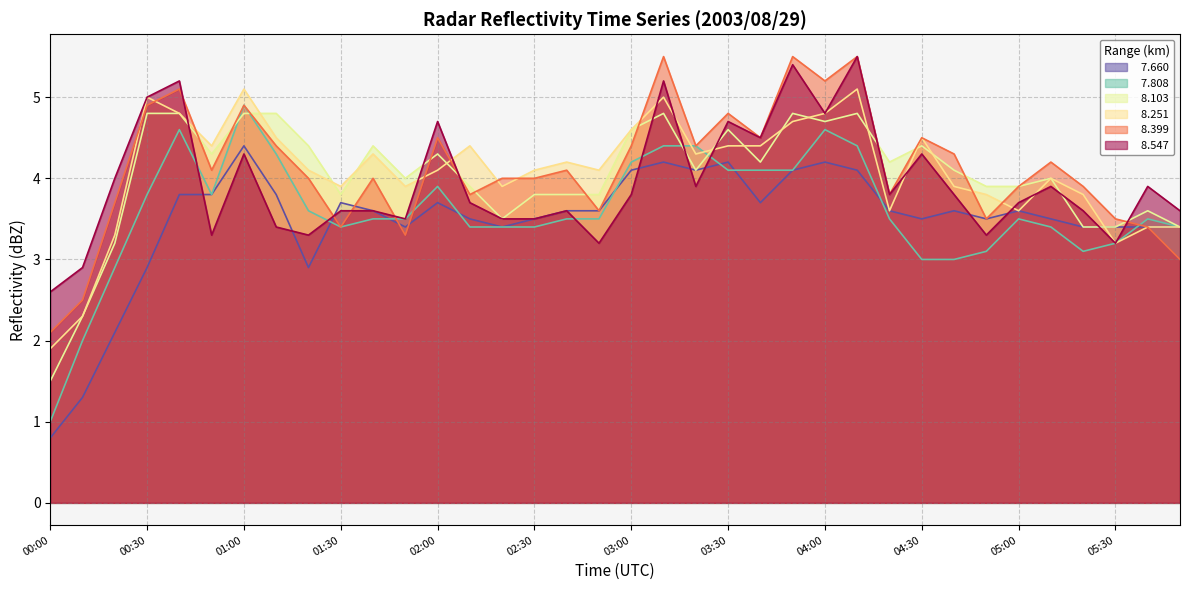

What is the spread (max minus min) of values at 01:10?

1.4